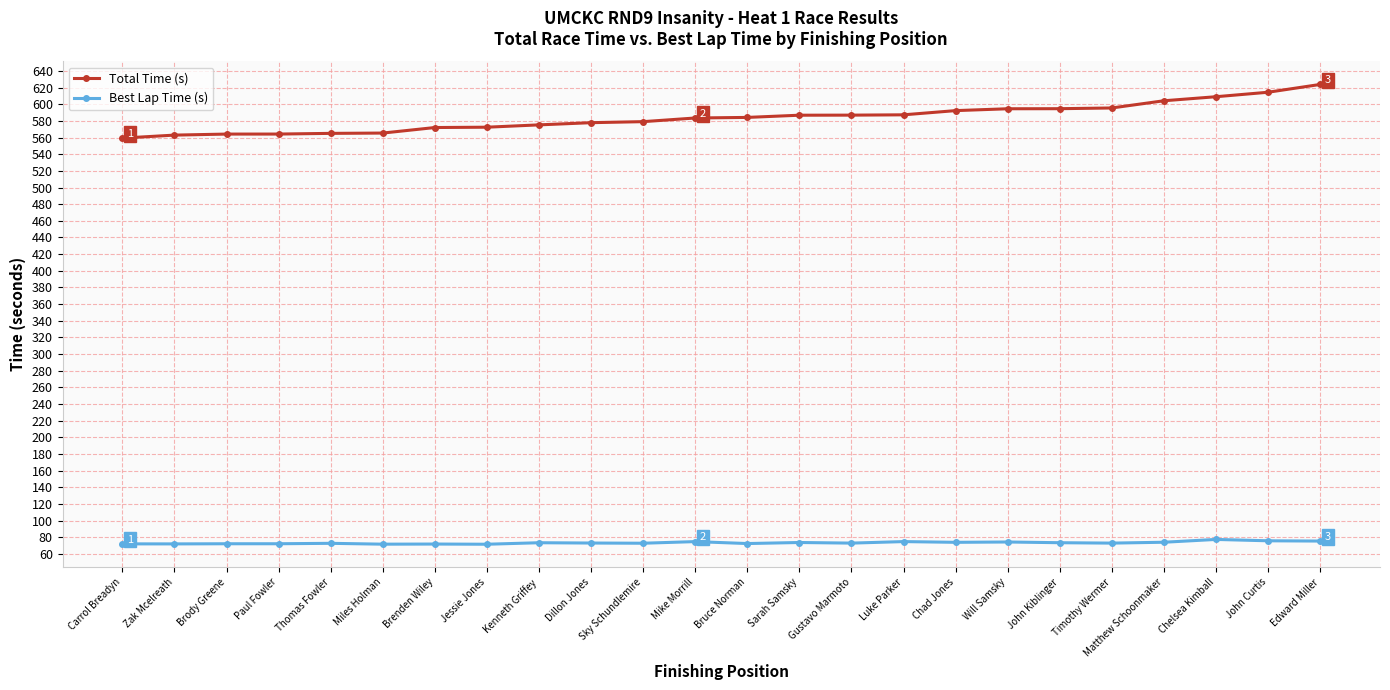

The value of Total Time (s) at Zak Mcelreath is 890.0. True or false?

False